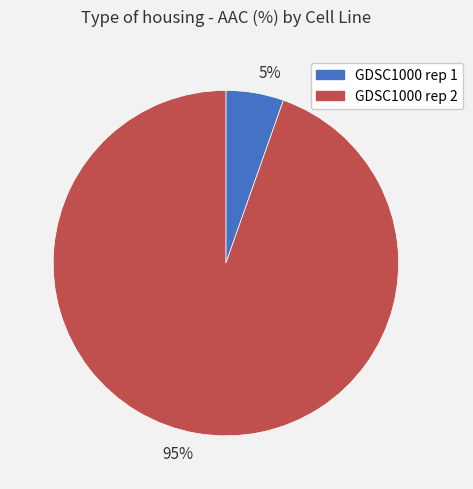

Do 5% and 95% together represent more than half of the pie?

Yes